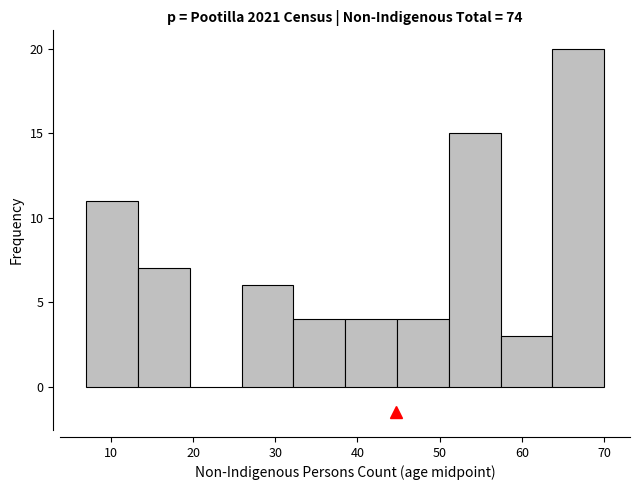

Reading left to right, list every bar in this chart as the range it spans on the x-axis followed by its height. Neither the bar edges nor the heights are printed on the chart, so give them approximately, as read against the axes.

7.0 to 13.3: 11
13.3 to 19.6: 7
19.6 to 25.9: 0
25.9 to 32.2: 6
32.2 to 38.5: 4
38.5 to 44.8: 4
44.8 to 51.1: 4
51.1 to 57.4: 15
57.4 to 63.7: 3
63.7 to 70.0: 20